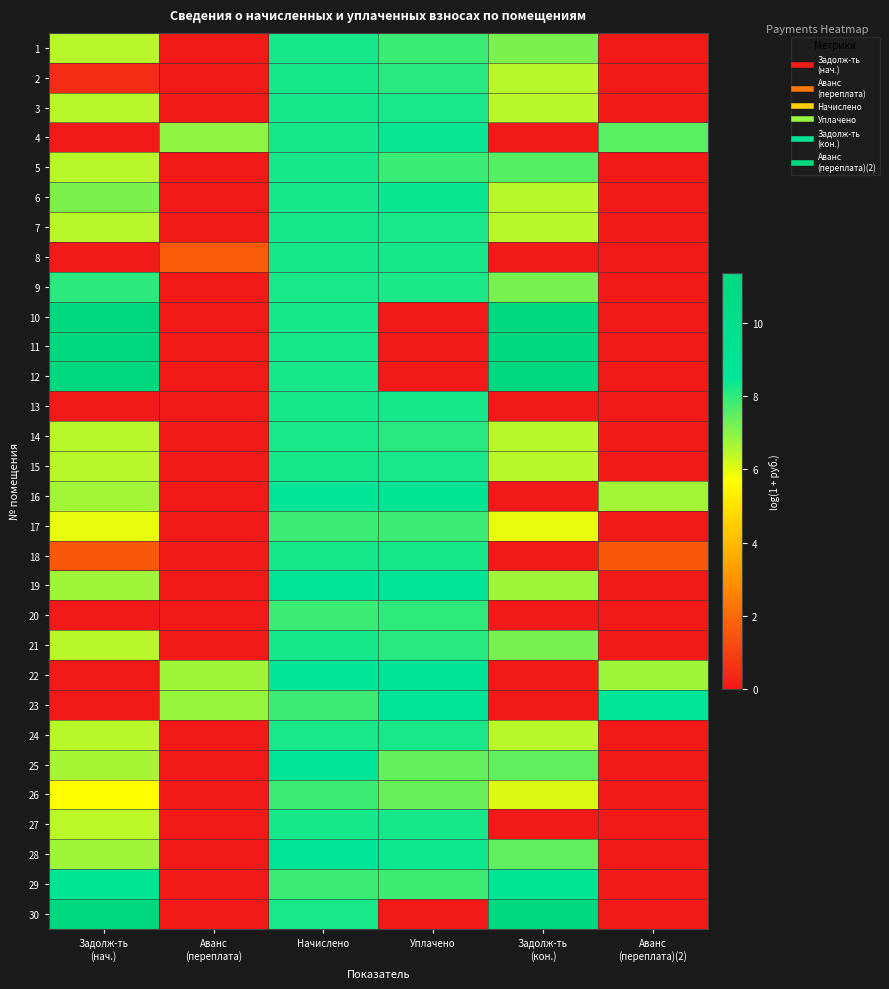

Which has a higher value, Начислено or Аванс
(переплата)?

Начислено